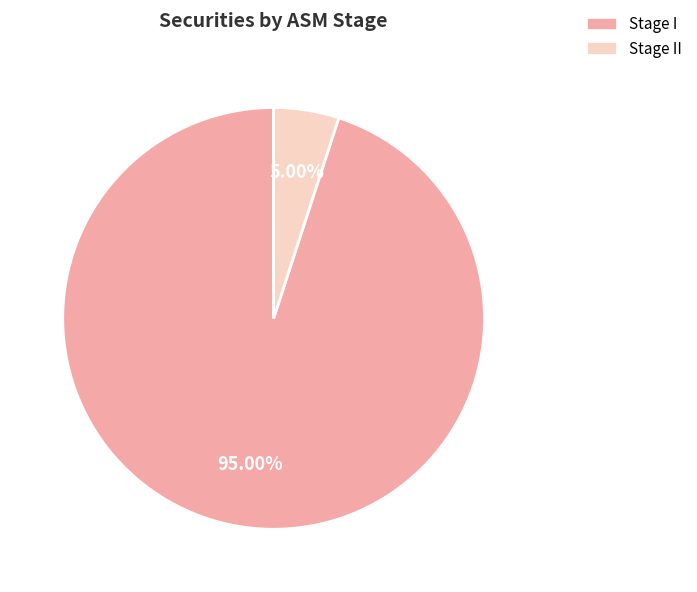

To the nearest percent, what is the average slice percentage?

50%